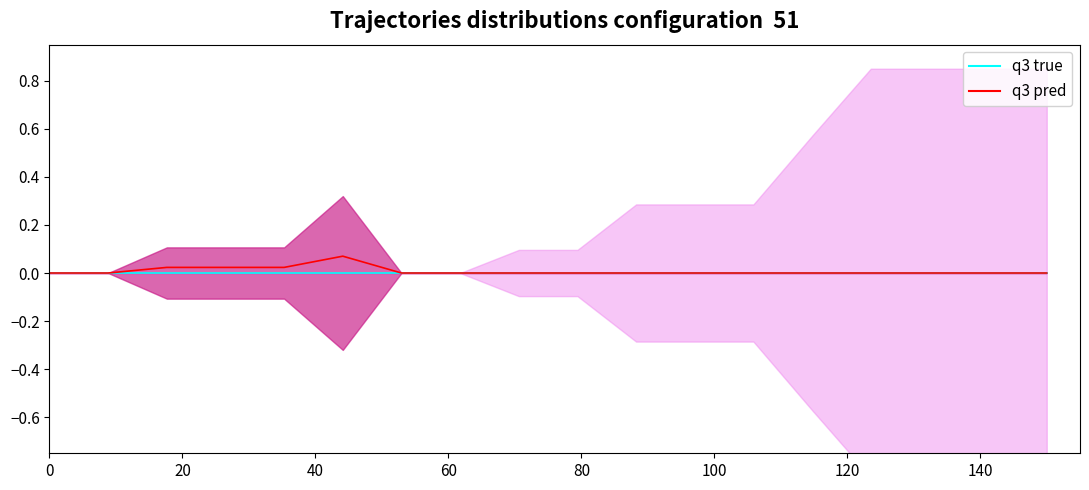

True or false: q3 pred and q3 true cross at least once.

False